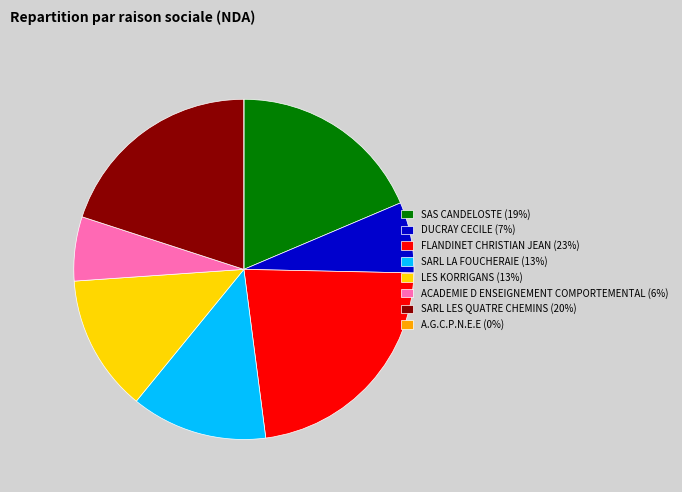

Does FLANDINET CHRISTIAN JEAN account for over 50% of the chart?

No